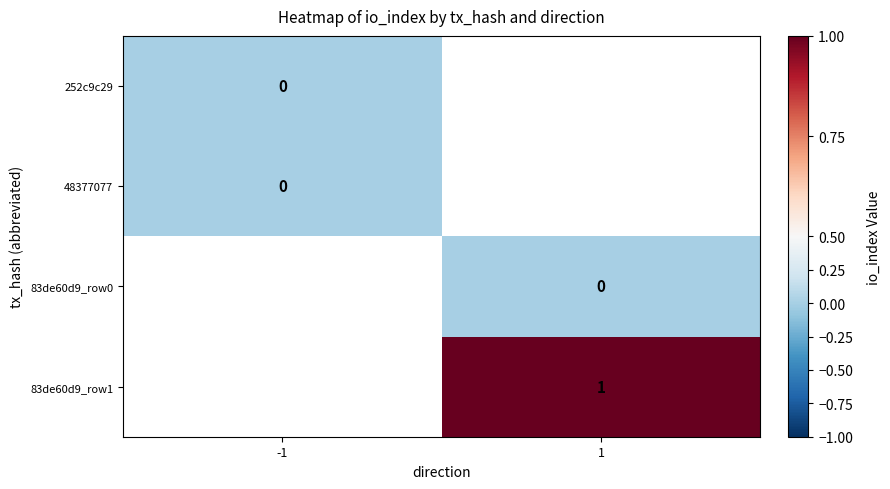

Is the value of 83de60d9_row1 at 1 greater than the value of 48377077 at -1?

Yes